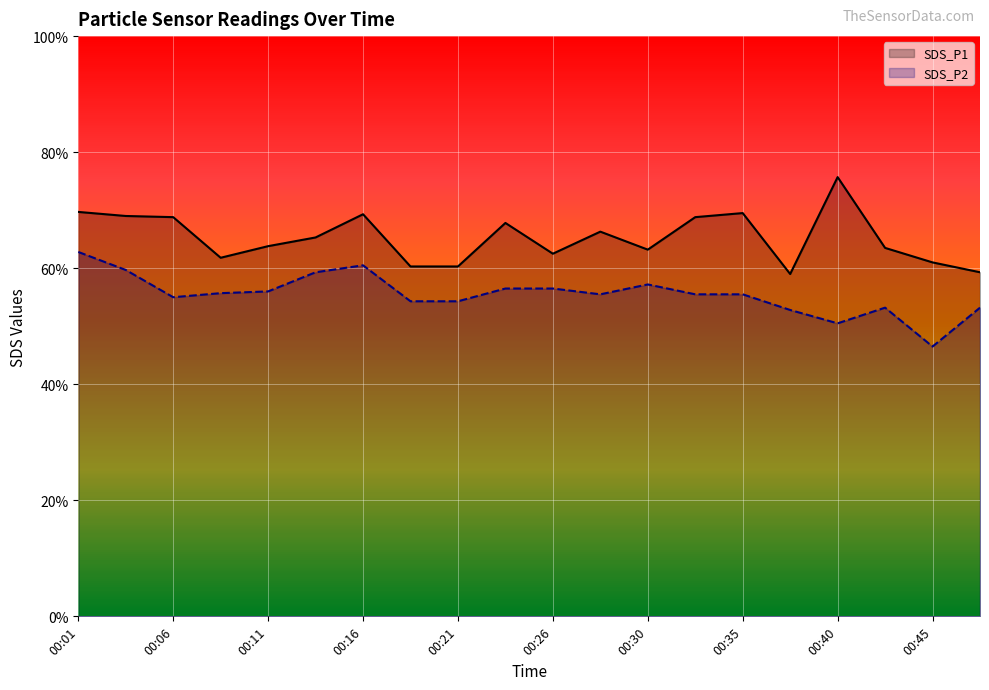

List the series in order of their overall mean, highest first.

SDS_P1, SDS_P2